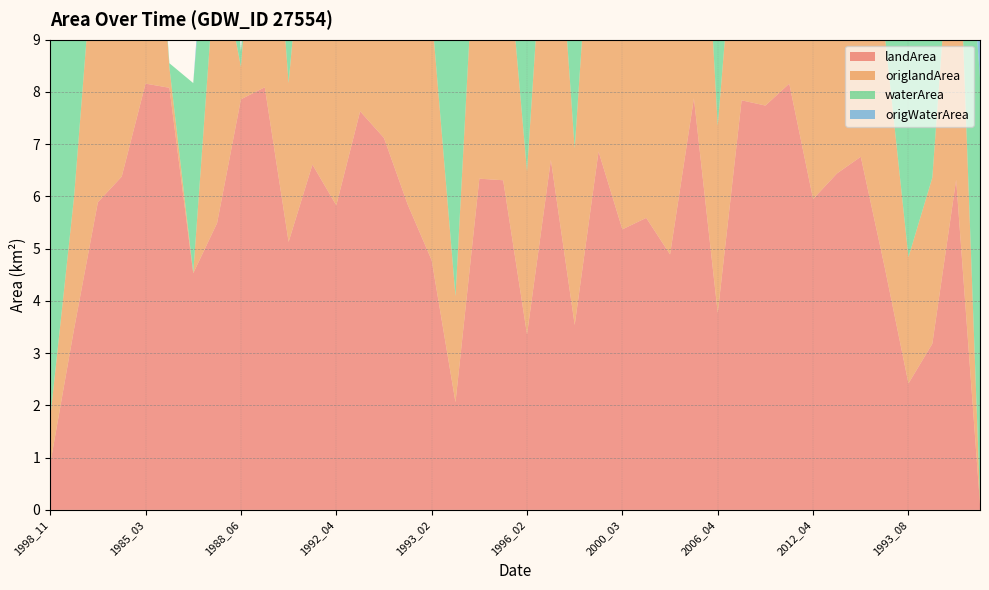

Reading right to left, what are all the values shown in this chart?

waterArea: 1998_05=8.1	1997_09=1.8	1997_05=5.0	1993_08=5.7	2019_02=3.5	2013_02=1.4	2012_08=1.7	2012_04=2.2	2007_04=0.0	2007_03=0.4	2007_02=0.3	2006_04=4.4	2002_02=0.3	2001_03=3.3	2000_05=2.6	2000_03=2.8	1999_10=1.3	1999_03=4.6	1996_10=1.5	1996_02=4.8	1994_07=1.9	1994_03=1.8	1993_04=6.1	1993_02=3.4	1992_09=2.3	1992_08=1.0	1992_07=0.5	1992_04=2.3	1991_10=1.6	1991_07=3.0	1989_10=0.1	1988_06=0.3	1986_06=2.7	1986_03=3.6	1985_08=0.1	1985_03=0.0	1984_11=1.8	1984_10=2.3	1984_04=4.7	1998_11=7.2
origWaterArea: 1998_05=8.1	1997_09=1.8	1997_05=5.0	1993_08=5.7	2019_02=3.2	2013_02=1.4	2012_08=1.6	2012_04=1.5	2007_04=0.0	2007_03=0.4	2007_02=0.2	2006_04=4.1	2002_02=0.3	2001_03=2.8	2000_05=0.3	2000_03=2.7	1999_10=0.2	1999_03=4.4	1996_10=0.3	1996_02=4.2	1994_07=0.2	1994_03=1.0	1993_04=1.2	1993_02=3.0	1992_09=0.0	1992_08=0.0	1992_07=0.0	1992_04=0.0	1991_10=0.0	1991_07=0.1	1989_10=0.0	1988_06=0.0	1986_06=0.9	1986_03=0.0	1985_08=0.0	1985_03=0.0	1984_11=0.1	1984_10=0.0	1984_04=1.7	1998_11=7.1
landArea: 1998_05=0.1	1997_09=6.3	1997_05=3.2	1993_08=2.4	2019_02=4.7	2013_02=6.8	2012_08=6.4	2012_04=6.0	2007_04=8.2	2007_03=7.7	2007_02=7.8	2006_04=3.8	2002_02=7.9	2001_03=4.9	2000_05=5.6	2000_03=5.4	1999_10=6.9	1999_03=3.5	1996_10=6.7	1996_02=3.4	1994_07=6.3	1994_03=6.3	1993_04=2.1	1993_02=4.8	1992_09=5.8	1992_08=7.1	1992_07=7.6	1992_04=5.8	1991_10=6.6	1991_07=5.1	1989_10=8.1	1988_06=7.9	1986_06=5.5	1986_03=4.5	1985_08=8.1	1985_03=8.2	1984_11=6.4	1984_10=5.9	1984_04=3.5	1998_11=0.9
origlandArea: 1998_05=0.1	1997_09=6.3	1997_05=3.2	1993_08=2.4	2019_02=4.5	2013_02=5.6	2012_08=6.3	2012_04=4.7	2007_04=7.6	2007_03=7.0	2007_02=5.0	2006_04=3.6	2002_02=7.7	2001_03=4.6	2000_05=5.0	2000_03=5.3	1999_10=6.9	1999_03=3.4	1996_10=6.7	1996_02=3.1	1994_07=5.4	1994_03=6.2	1993_04=2.0	1993_02=4.7	1992_09=4.2	1992_08=7.1	1992_07=7.6	1992_04=5.4	1991_10=6.6	1991_07=3.0	1989_10=6.2	1988_06=0.6	1986_06=5.4	1986_03=0.0	1985_08=0.4	1985_03=6.8	1984_11=6.4	1984_10=5.9	1984_04=2.5	1998_11=0.9